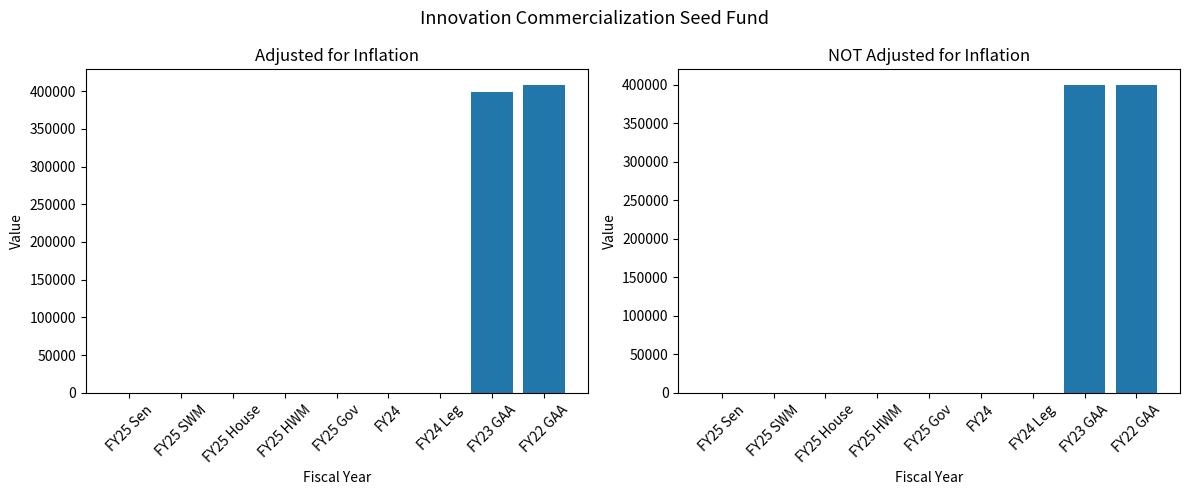

True or false: NOT adjusted for inflation has a value of 204124 at FY24.

False